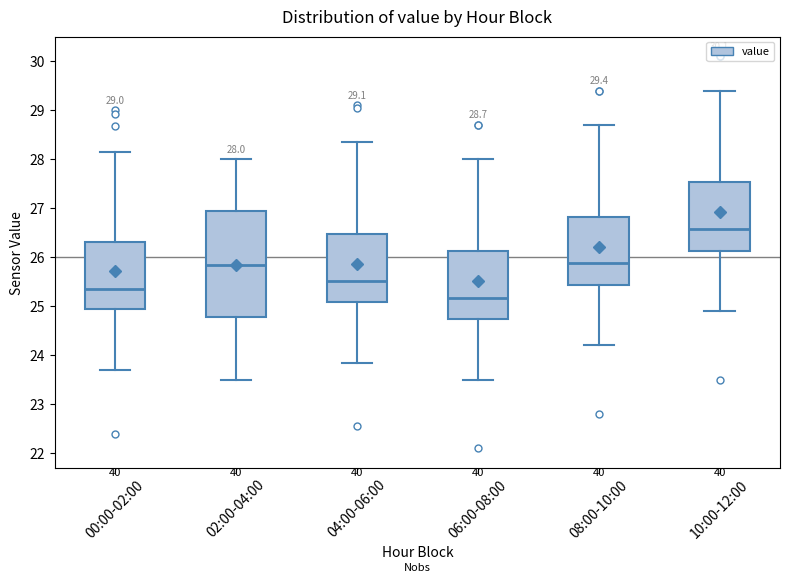

Which box's median line is the highest?

10:00-12:00